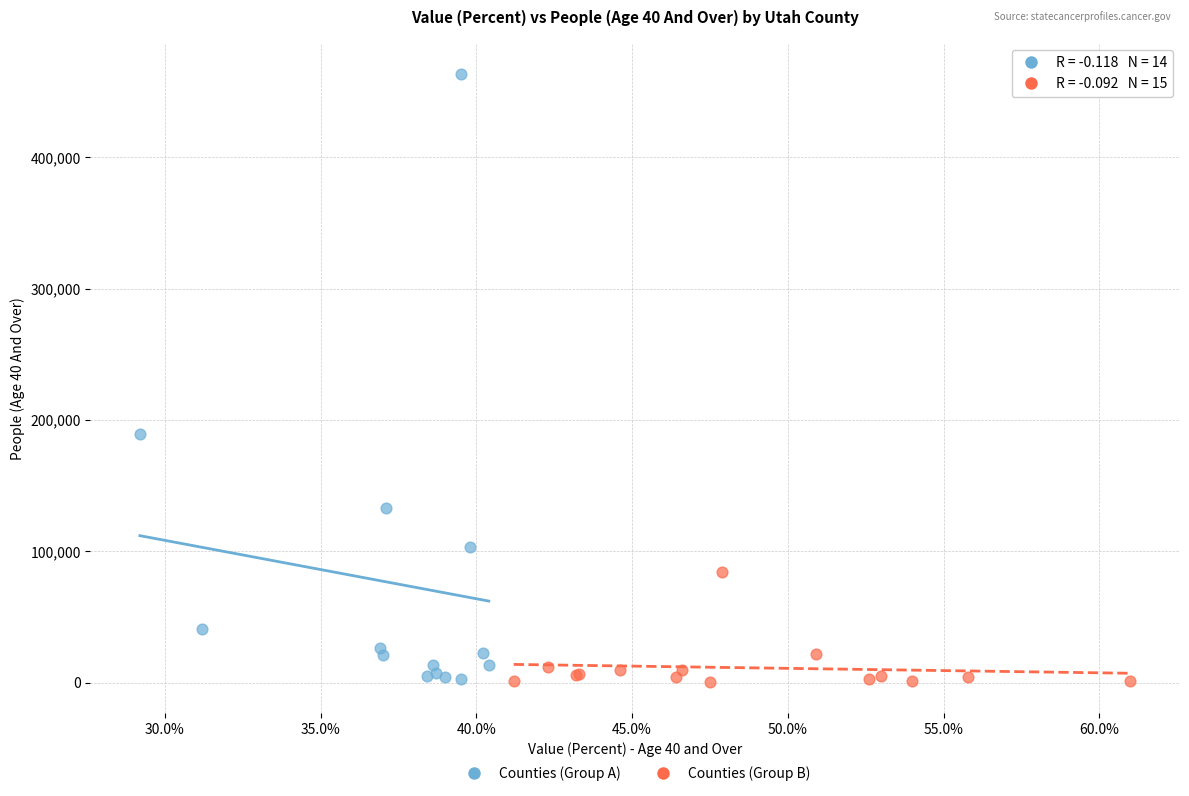

Which series has the largest Y range (max minus min)?

Counties (Group A)